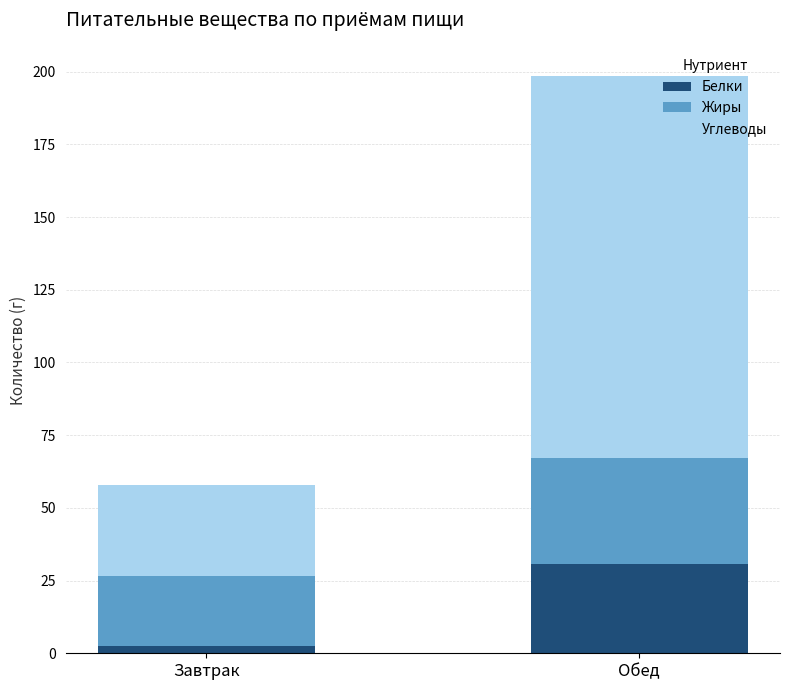

List the labels in order of Белки value, largest first.

Обед, Завтрак